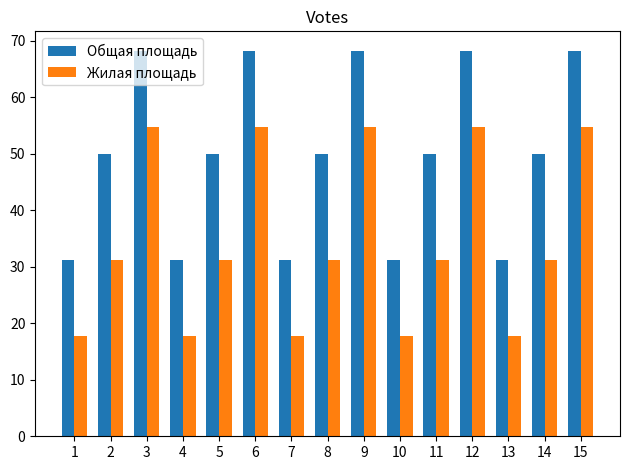

Reading left to right, list all the values displayed in this chart.

Общая площадь: 31.2	50.0	68.2	31.2	50.0	68.2	31.2	50.0	68.2	31.2	50.0	68.2	31.2	50.0	68.2
Жилая площадь: 17.7	31.1	54.8	17.7	31.1	54.8	17.7	31.1	54.8	17.7	31.1	54.8	17.7	31.1	54.8